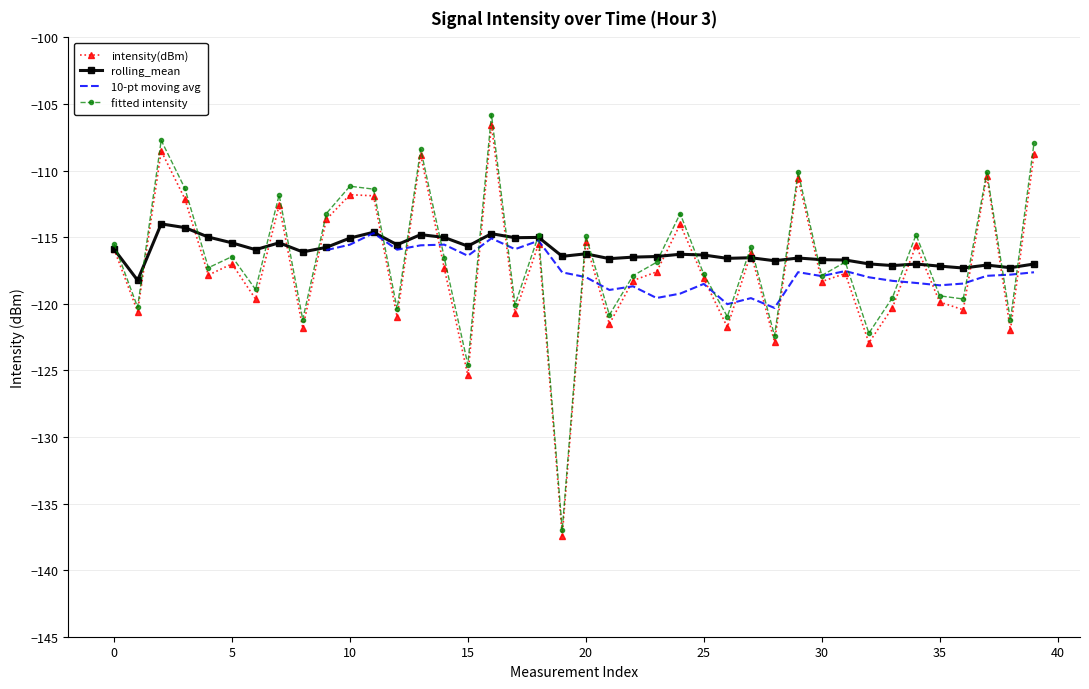

Which category has the highest value across all series?

16